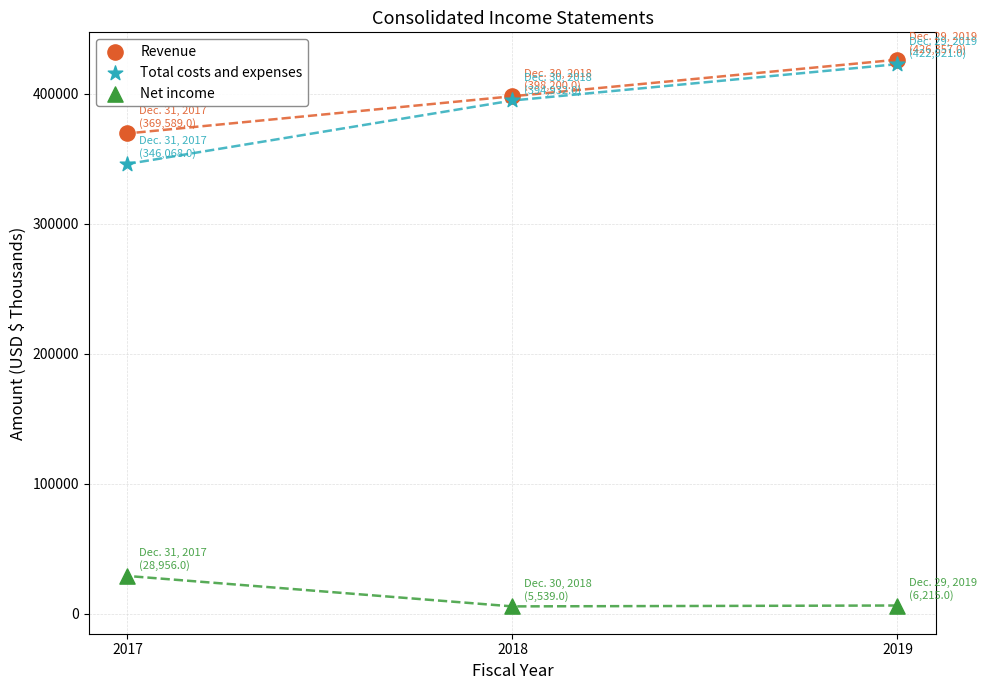

What are all the series names shown in the legend?

Revenue, Total costs and expenses, Net income